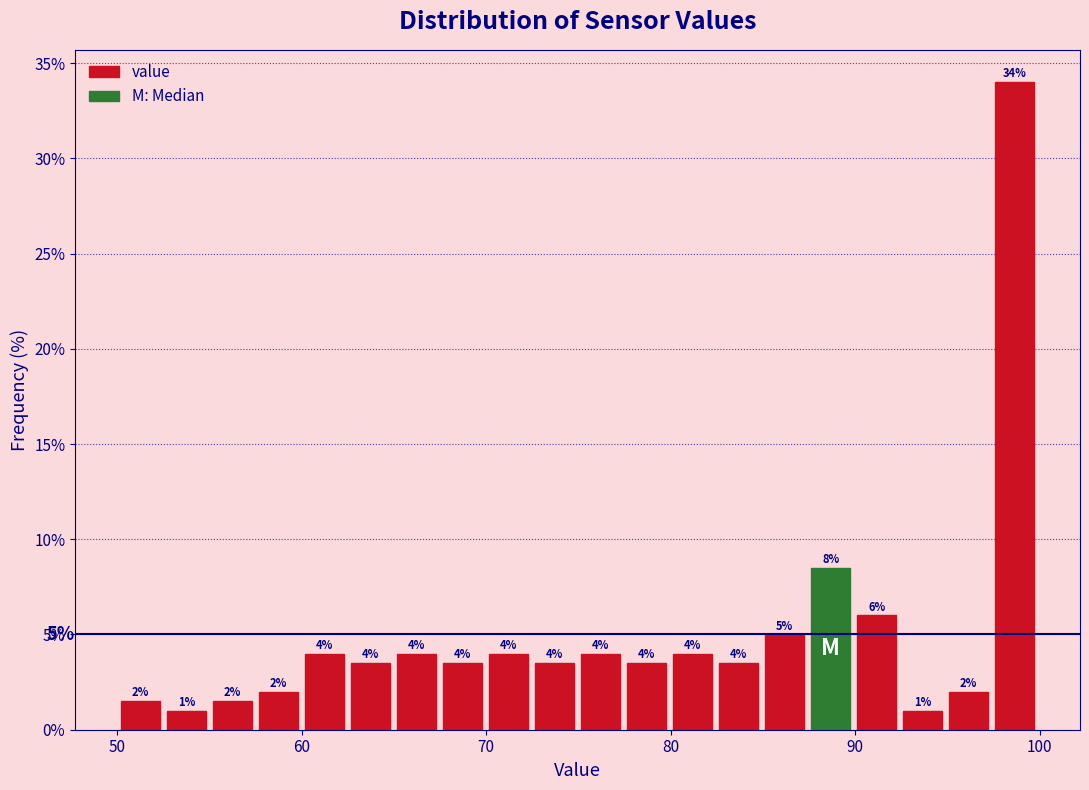

Read against the x-axis, roughly where is the centre of the tallest bar?

99